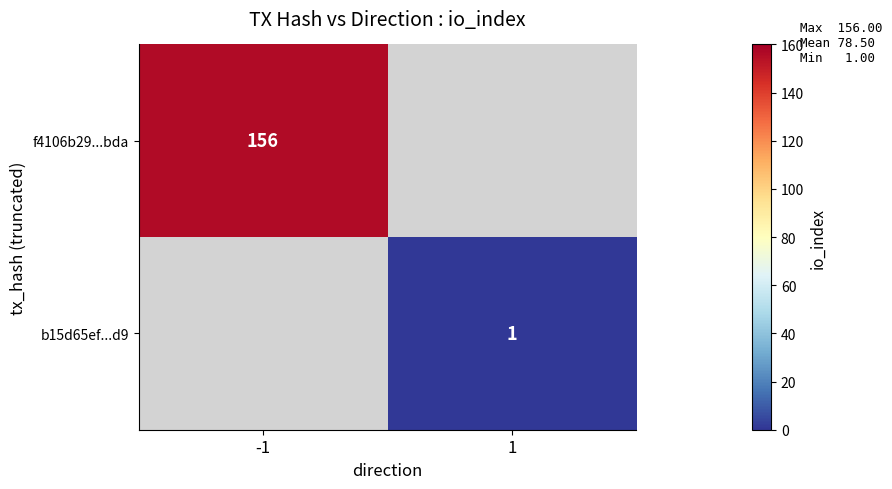

True or false: f4106b29...bda has a value of 156 at -1.

True